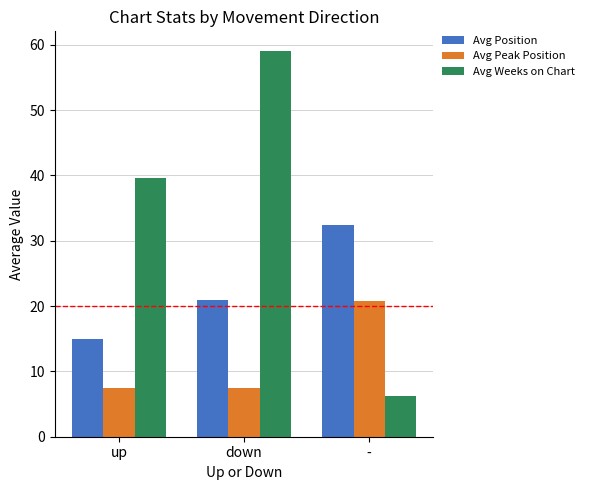

How many groups of bars are there?

3